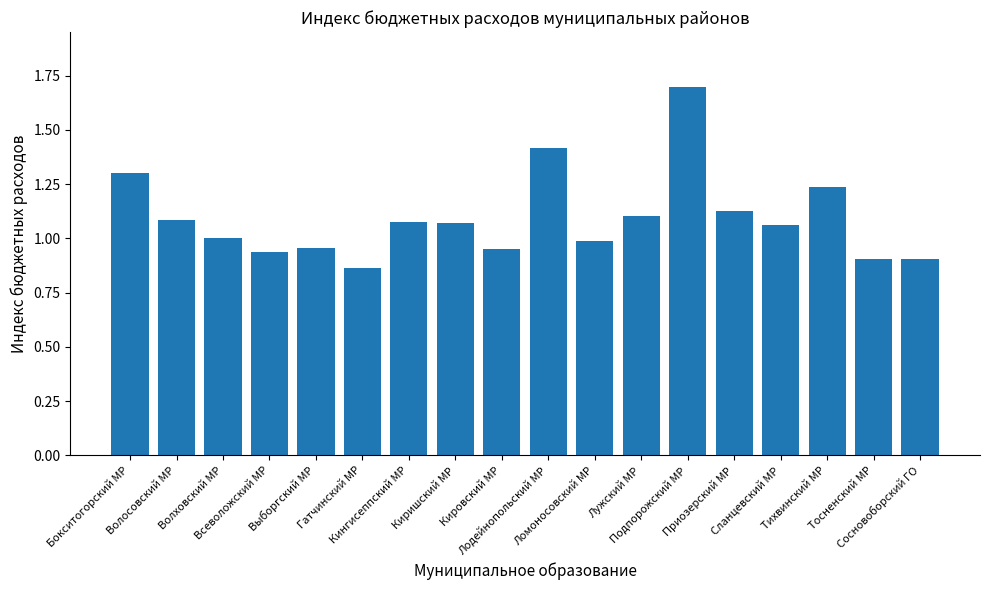

Which has a higher value, Волосовский МР or Гатчинский МР?

Волосовский МР